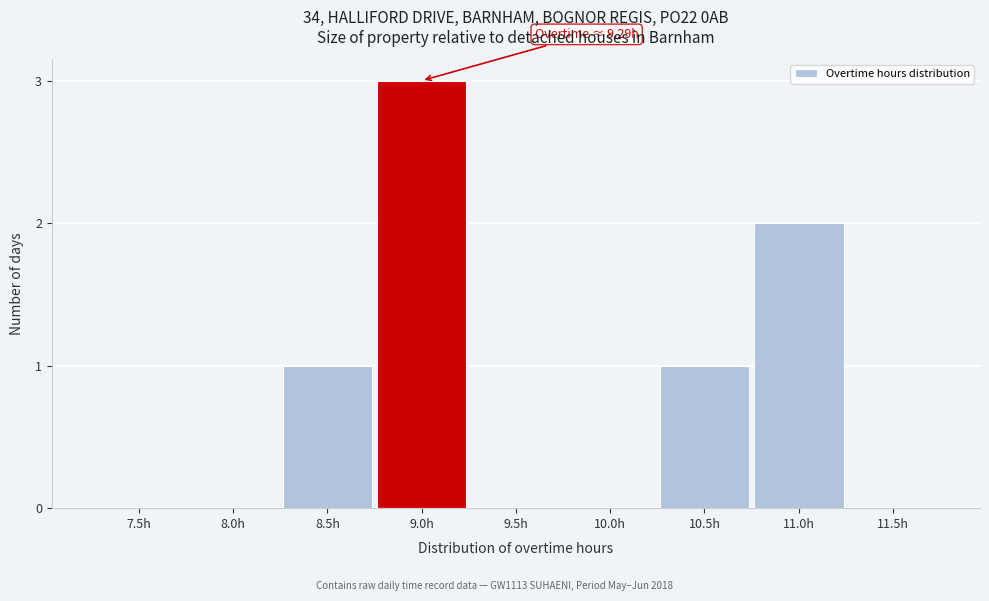

Reading right to left, transcribe all the data shown in this chart.

11.5h=0	11.0h=2	10.5h=1	10.0h=0	9.5h=0	9.0h=3	8.5h=1	8.0h=0	7.5h=0